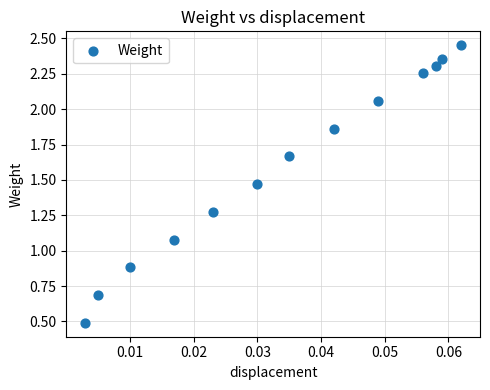

What Y value in the scatter plot is closest to 1?

1.1